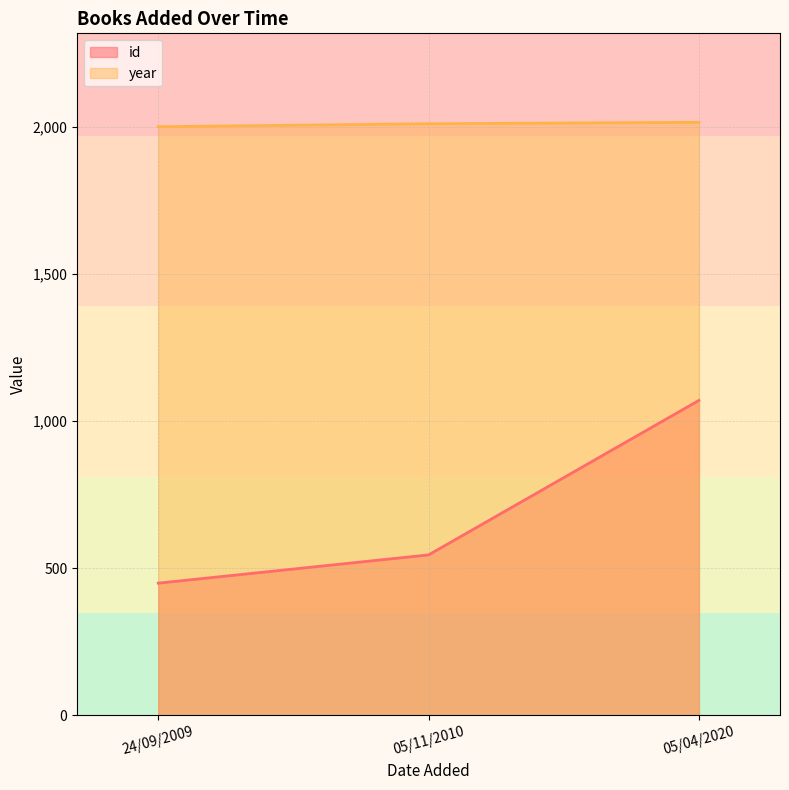

What is the average value of the id series?

688